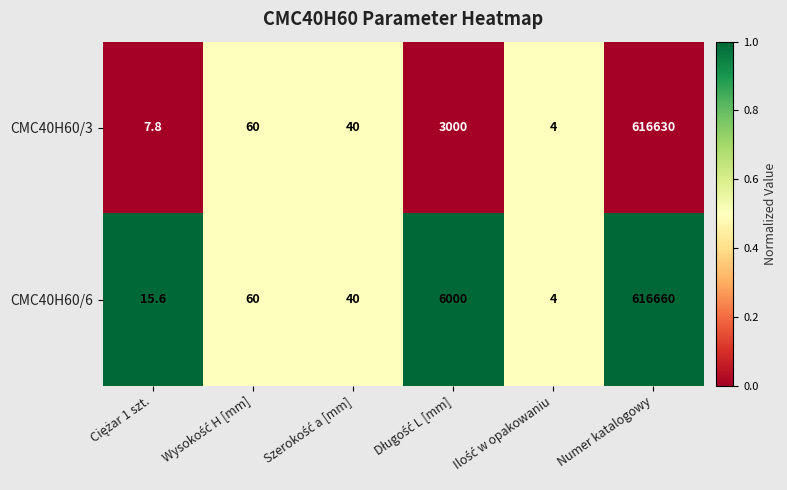

What is the difference between the highest and lowest values at Numer katalogowy?

30.0